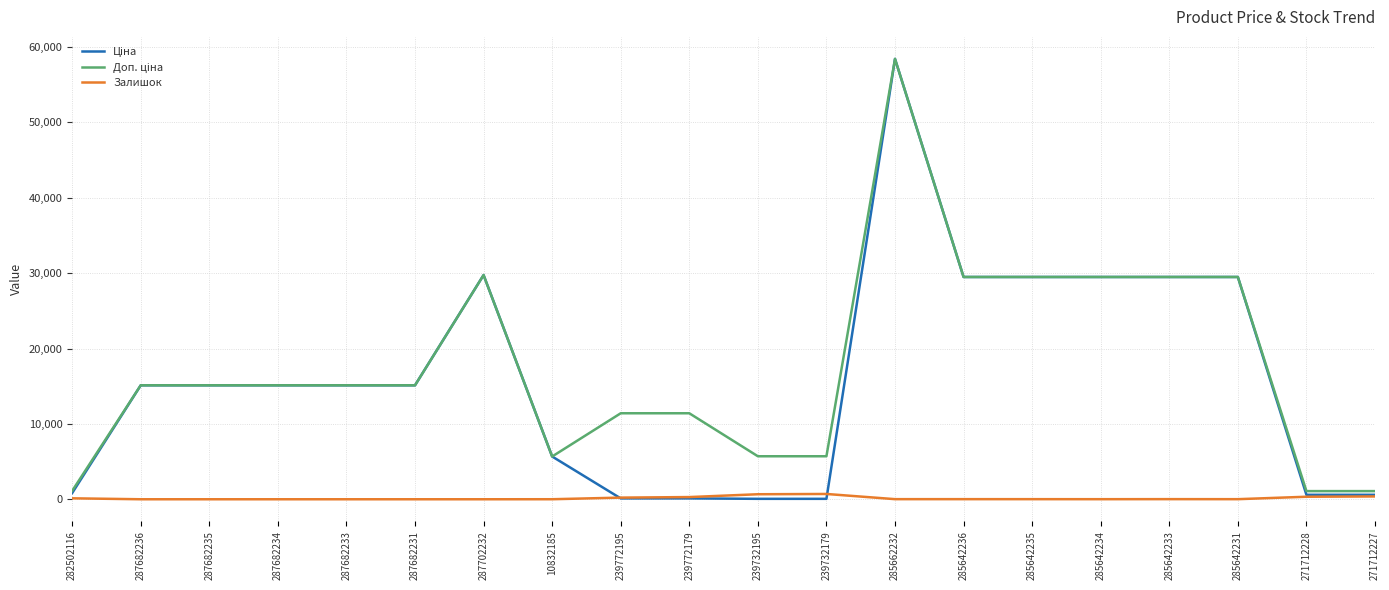

At which category is the sum across all series the highest?

285662232